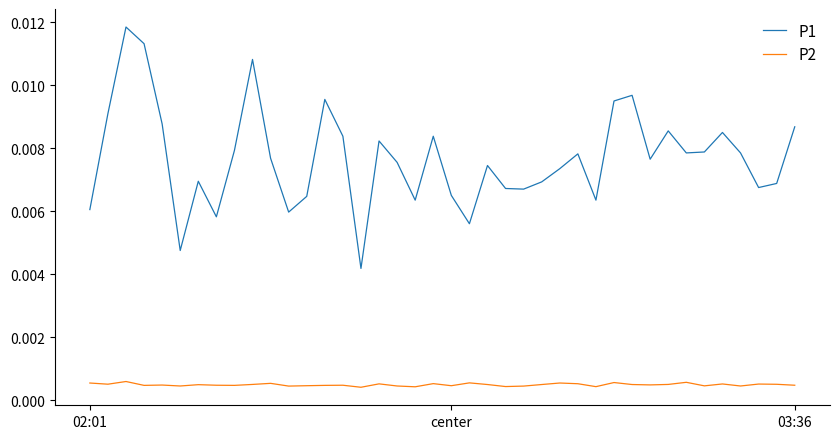

How many P2 values are between 0 and 1?

40